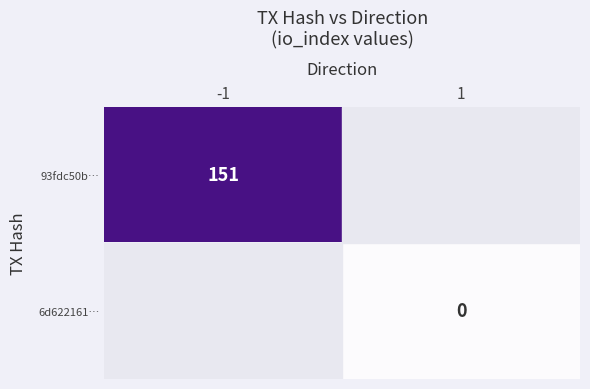

The value of 93fdc50b… at -1 is 202. True or false?

False